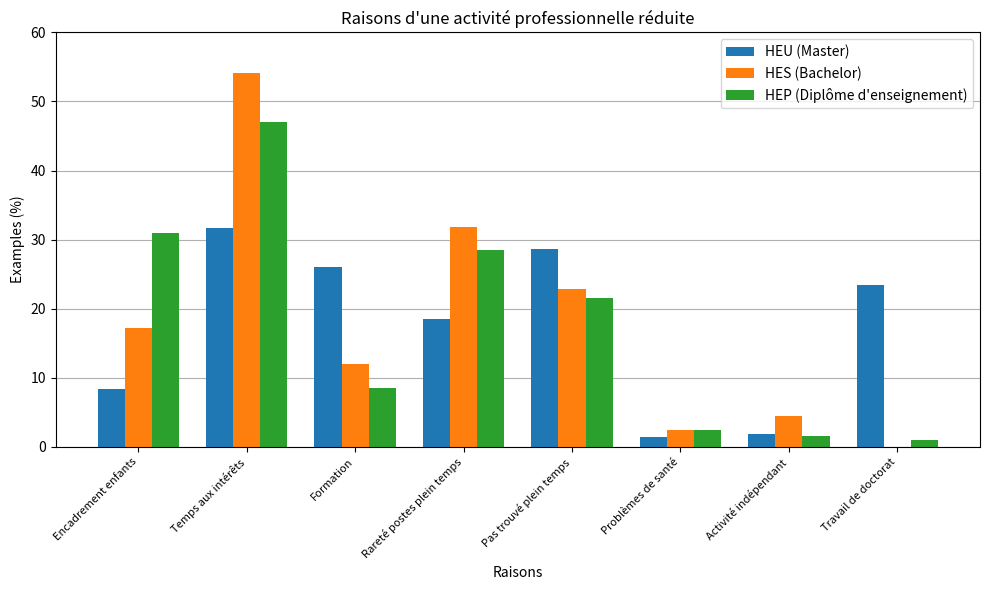

Which series changed the most between Formation and Pas trouvé plein temps?

HEP (Diplôme d'enseignement)